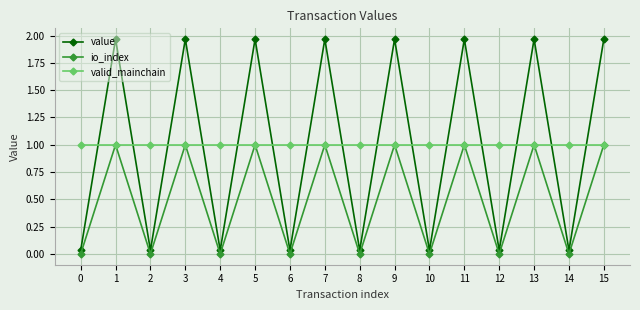

What is the difference between the highest and lowest values at 15?

1.0